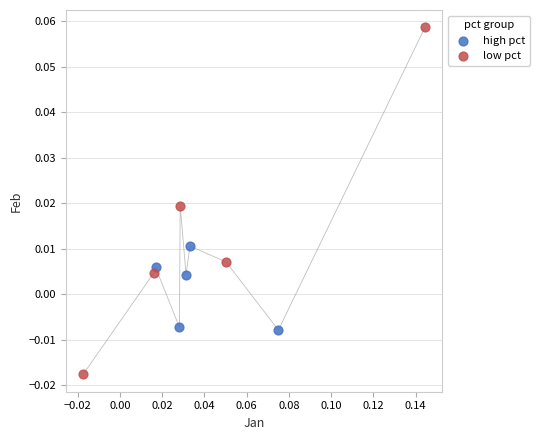

What are all the series names shown in the legend?

high pct, low pct